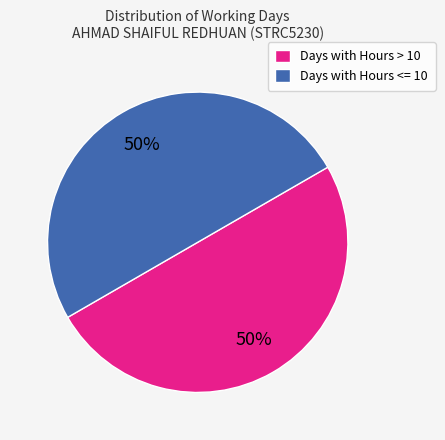

Combined, do Days with Hours <= 10 and Days with Hours > 10 account for over 50%?

Yes